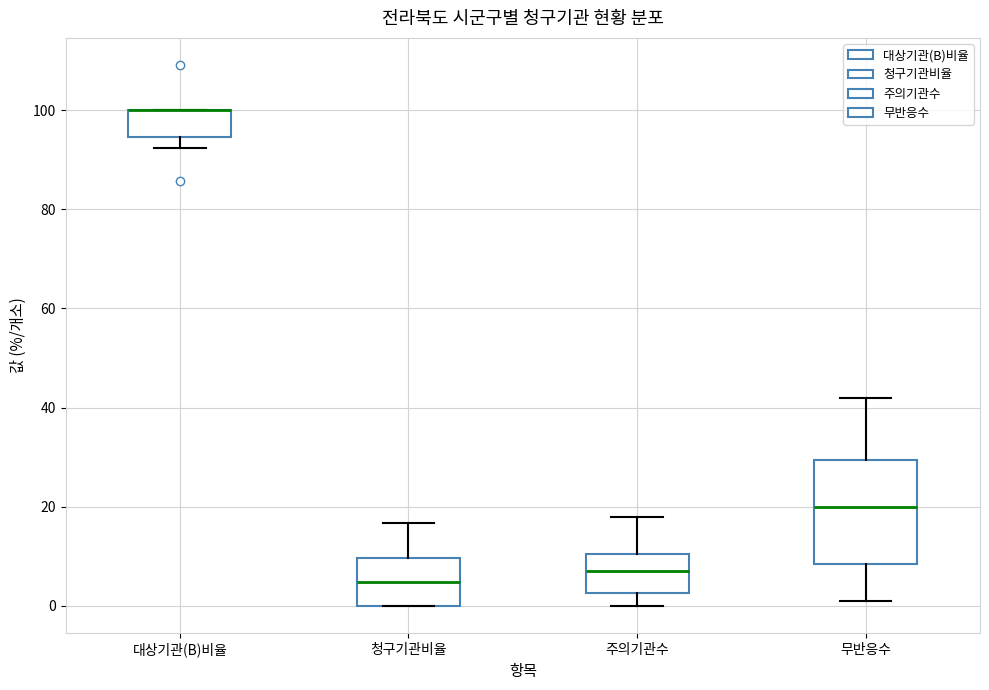

Where is the lower edge of the box for 청구기관비율 on the y-axis? The values are not printed on the chart, so give them approximately, as read against the axis.

0